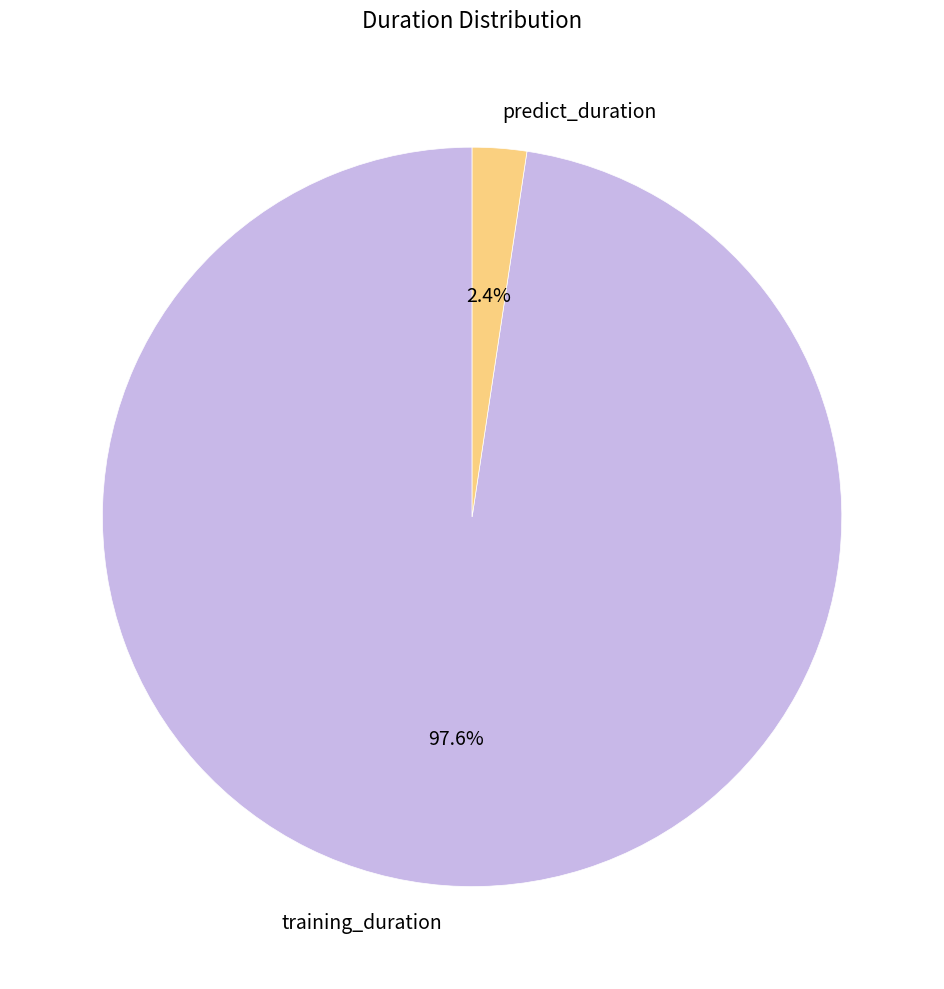

How many slices are in this pie chart?

2